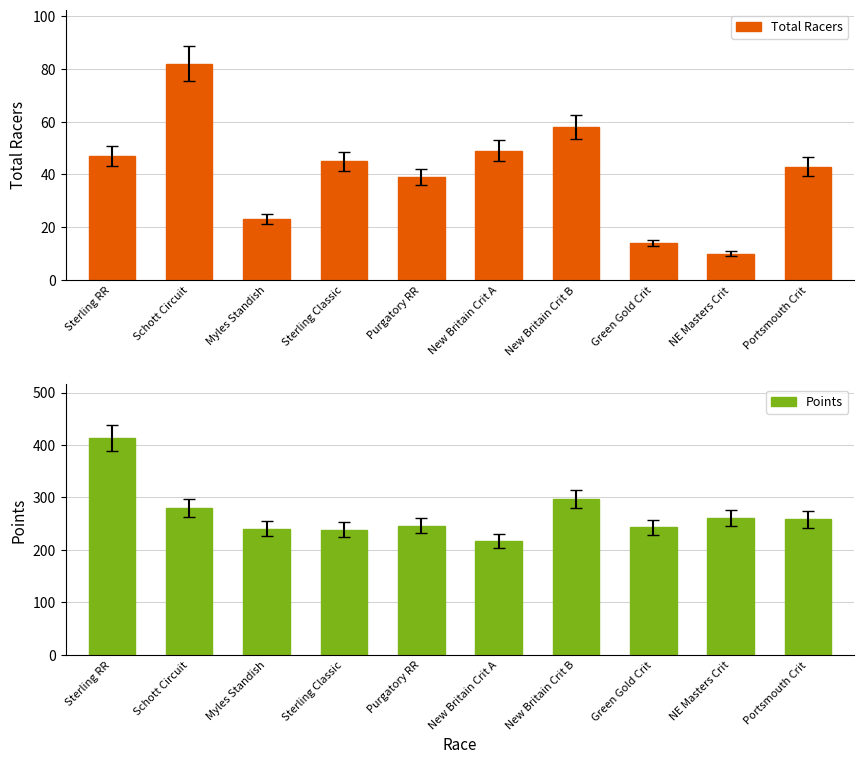

Rank the categories by Total Racers value from highest to lowest.

Schott Circuit, New Britain Crit B, New Britain Crit A, Sterling RR, Sterling Classic, Portsmouth Crit, Purgatory RR, Myles Standish, Green Gold Crit, NE Masters Crit